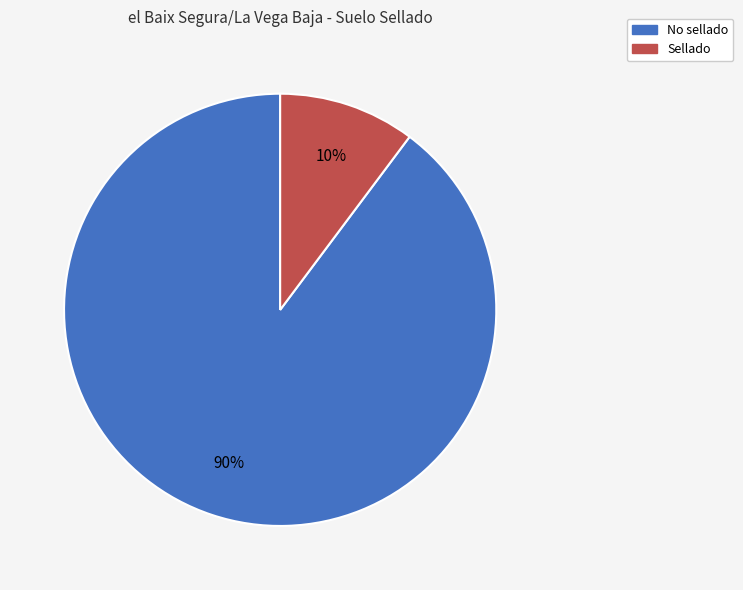

To the nearest percent, what percentage of the pie is Sellado?

10%